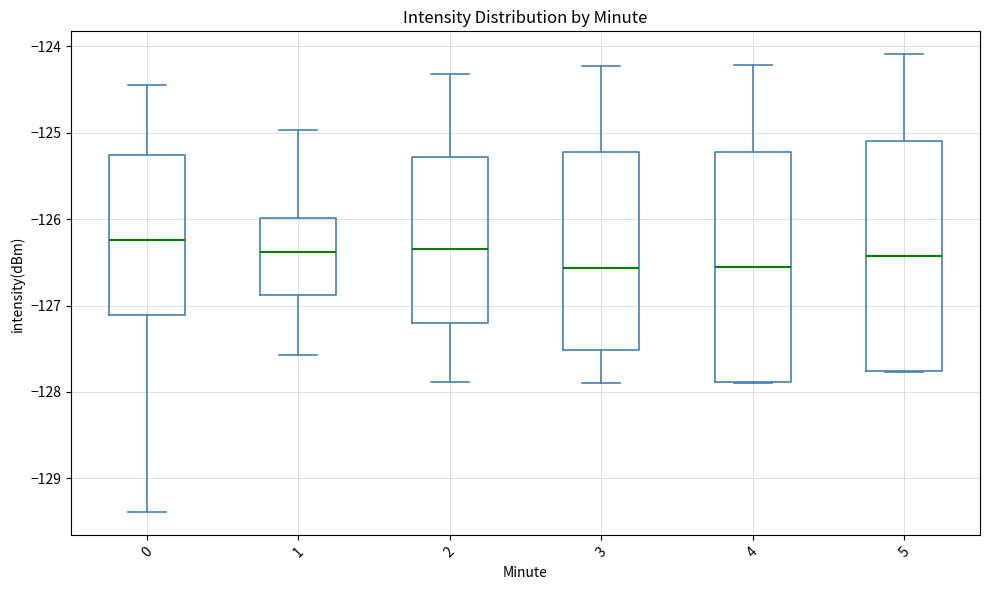

Reading left to right, read every box against the y-axis: the position of its median line, the range the box covers, and the ends of its whiskers. The values are not printed on the chart, so give them approximately, as read against the axis.

0: median -126.2, box -127.1 to -125.3, whiskers -129.4 to -124.4
1: median -126.4, box -126.9 to -126.0, whiskers -127.6 to -125.0
2: median -126.3, box -127.2 to -125.3, whiskers -127.9 to -124.3
3: median -126.6, box -127.5 to -125.2, whiskers -127.9 to -124.2
4: median -126.6, box -127.9 to -125.2, whiskers -127.9 to -124.2
5: median -126.4, box -127.8 to -125.1, whiskers -127.8 to -124.1